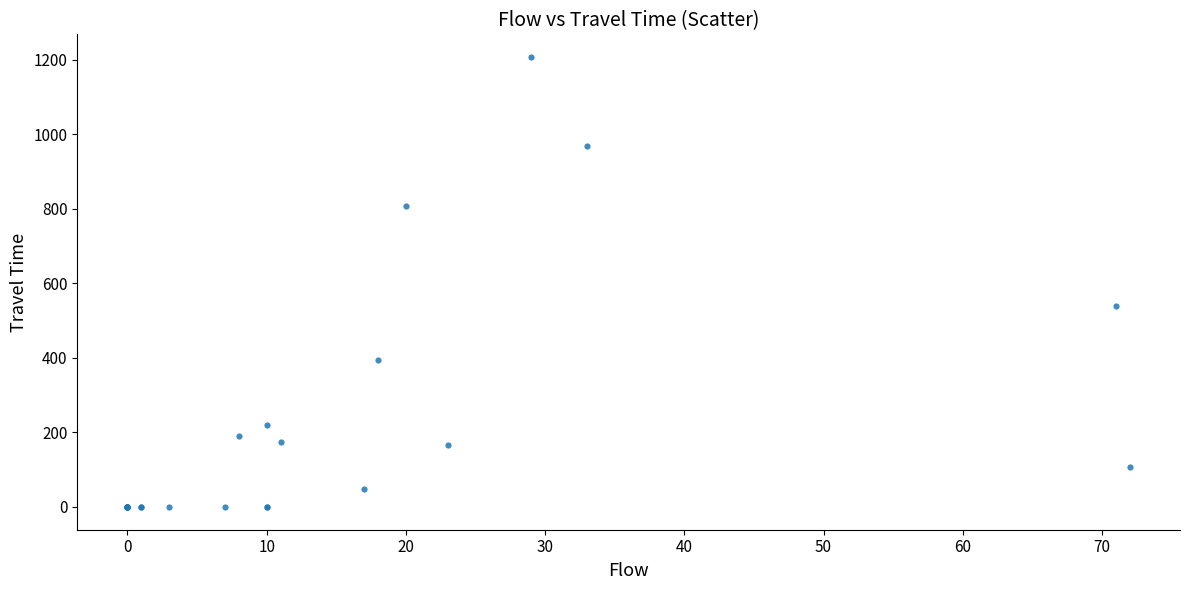

What Y value in the scatter plot is closest to 603?

540